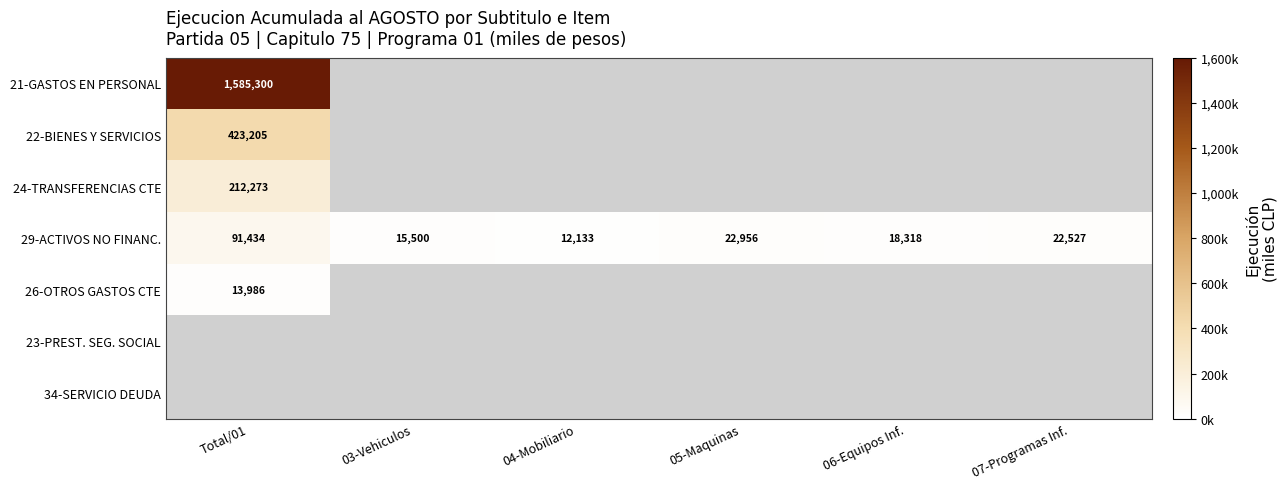

Read the 29-ACTIVOS NO FINANC. value at 04-Mobiliario, to the nearest 10.

12130